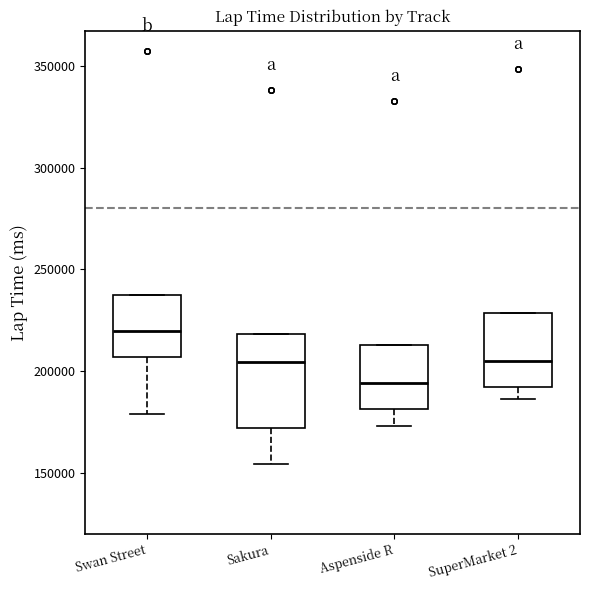

Reading left to right, read every box against the y-axis: the position of its median line, the range the box covers, and the ends of its whiskers. The values are not printed on the chart, so give them approximately, as read against the axis.

Swan Street: median 220000, box 205000 to 235000, whiskers 180000 to 235000
Sakura: median 205000, box 170000 to 220000, whiskers 155000 to 220000
Aspenside R: median 195000, box 180000 to 215000, whiskers 175000 to 215000
SuperMarket 2: median 205000, box 190000 to 230000, whiskers 185000 to 230000